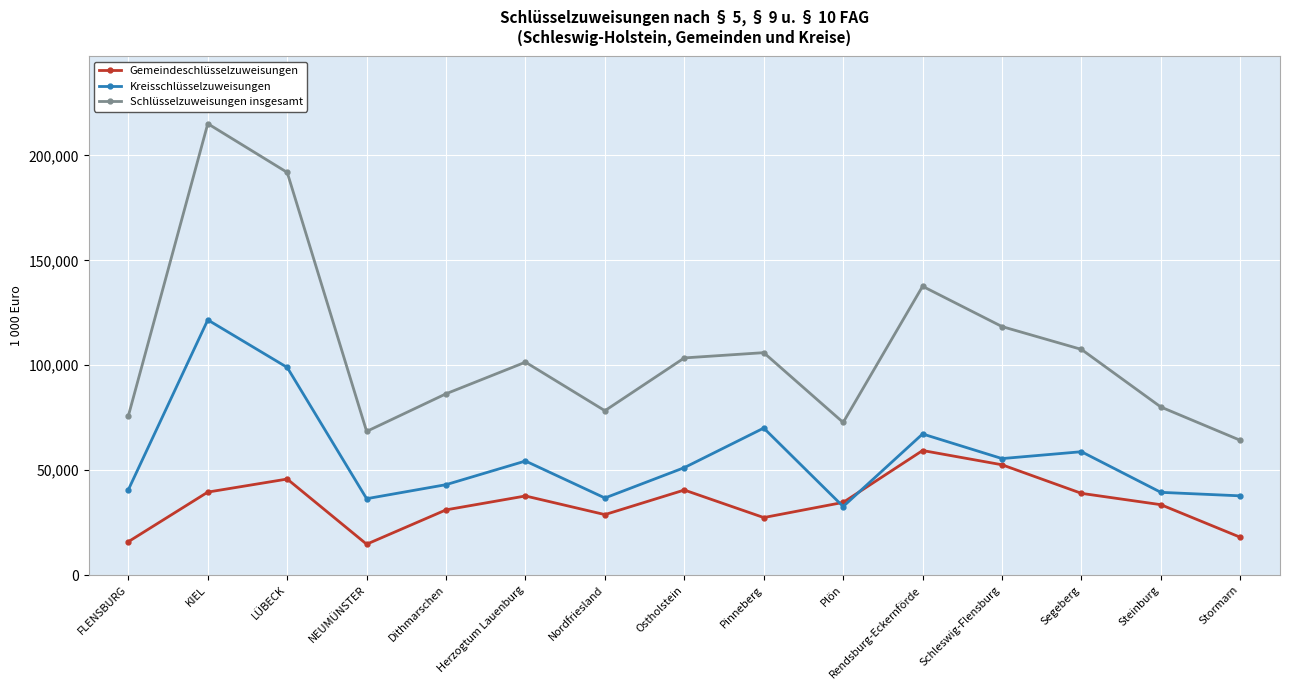

True or false: Gemeindeschlüsselzuweisungen and Schlüsselzuweisungen insgesamt intersect in this chart.

False